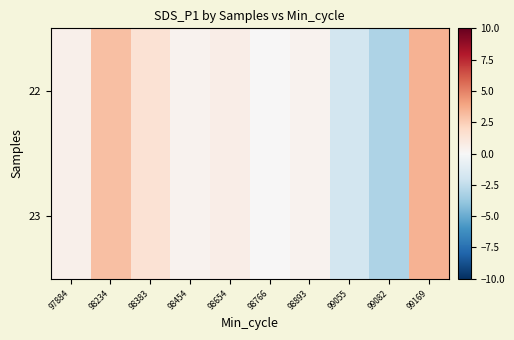

Reading left to right, what are all the values shown in this chart?

22: 97884=0.5	98234=3.0	98383=1.5	98454=0.3	98654=0.6	98766=0.0	98893=0.4	99055=-1.8	99082=-3.1	99169=3.5
23: 97884=0.5	98234=3.0	98383=1.5	98454=0.3	98654=0.6	98766=0.0	98893=0.4	99055=-1.8	99082=-3.1	99169=3.5